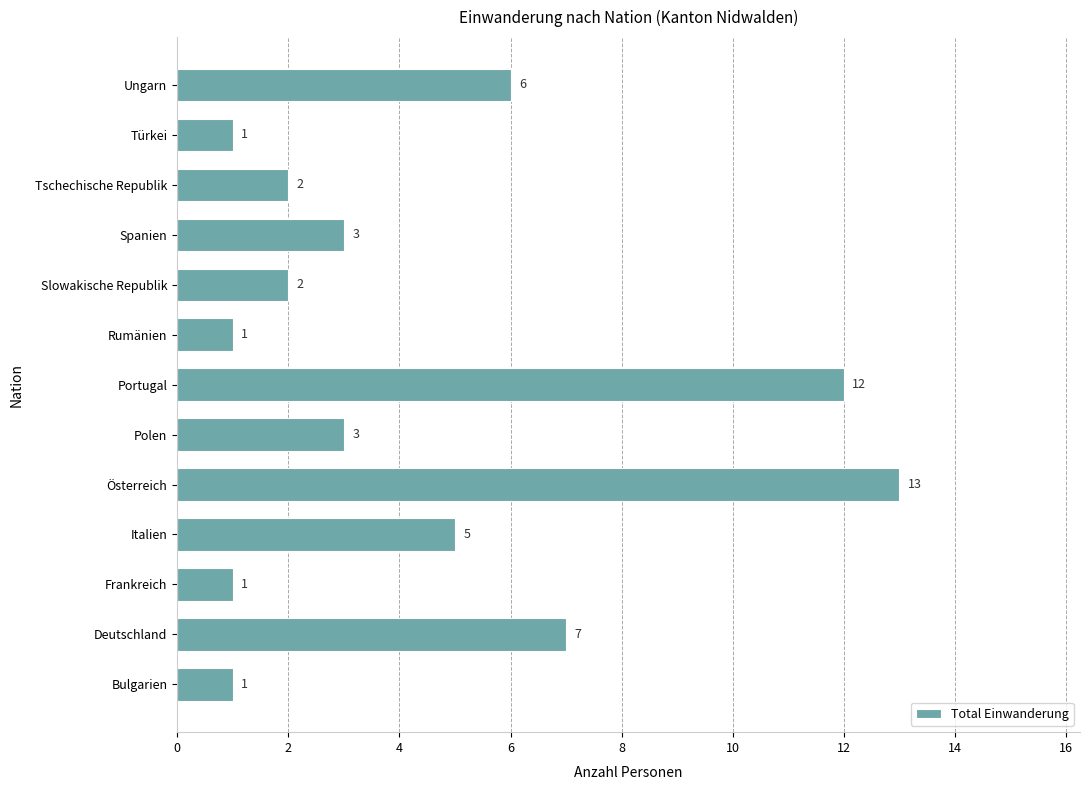

Which has a higher value, Slowakische Republik or Bulgarien?

Slowakische Republik